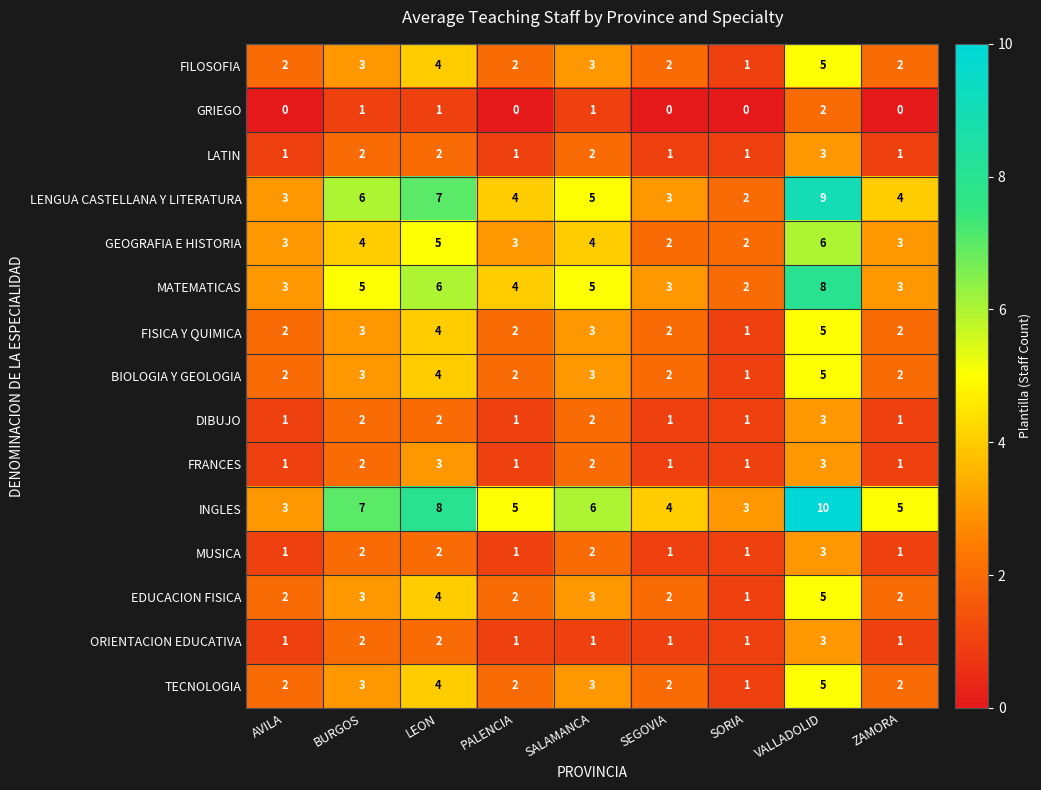

What is the difference between the maximum and minimum values in the INGLES series?

7